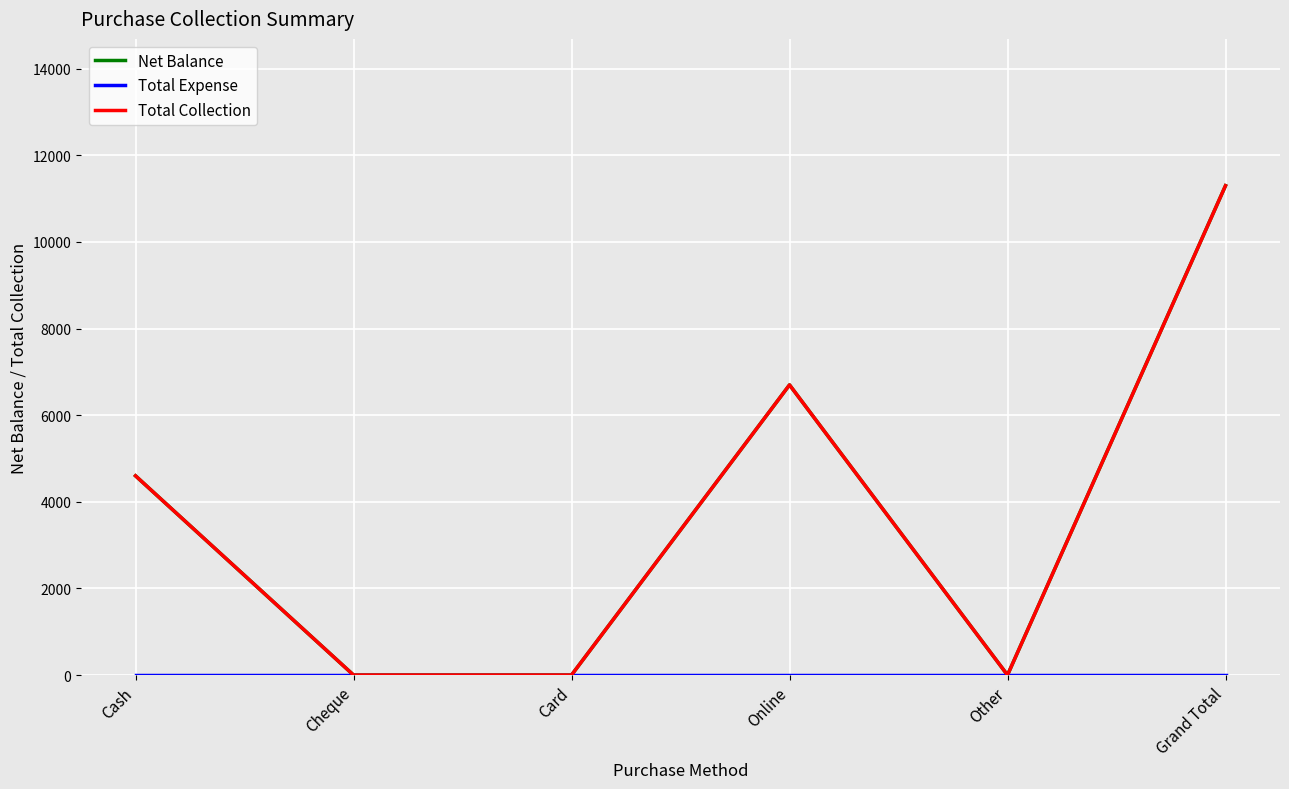

At which label does Net Balance reach its peak?

Grand Total